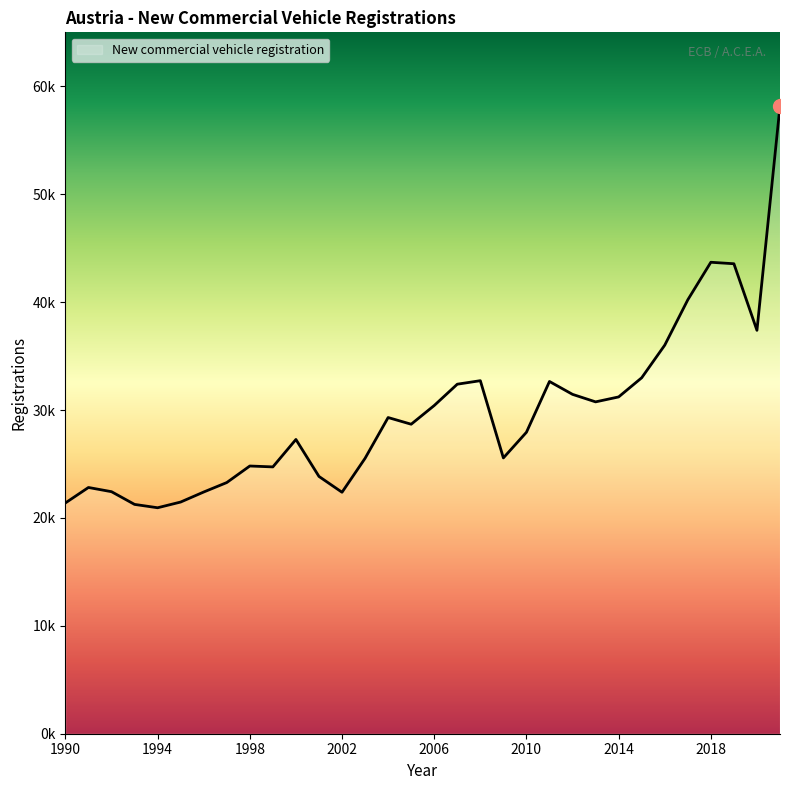

Does the chart display data point markers on the line(s)?

No